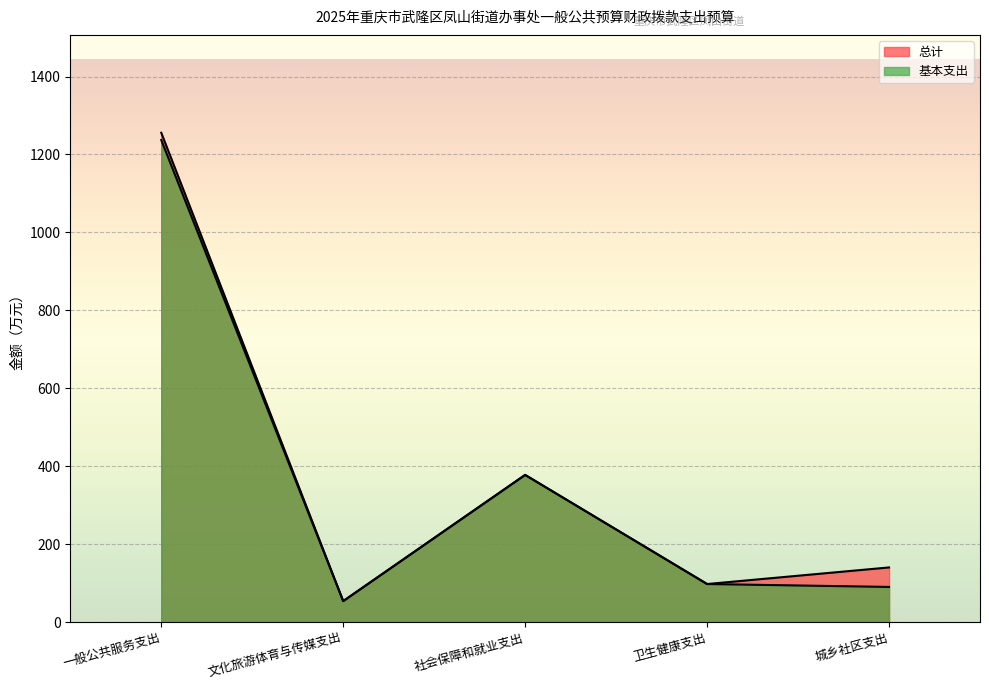

What is the sum of the 基本支出 values at 社会保障和就业支出 and 卫生健康支出?

475.5